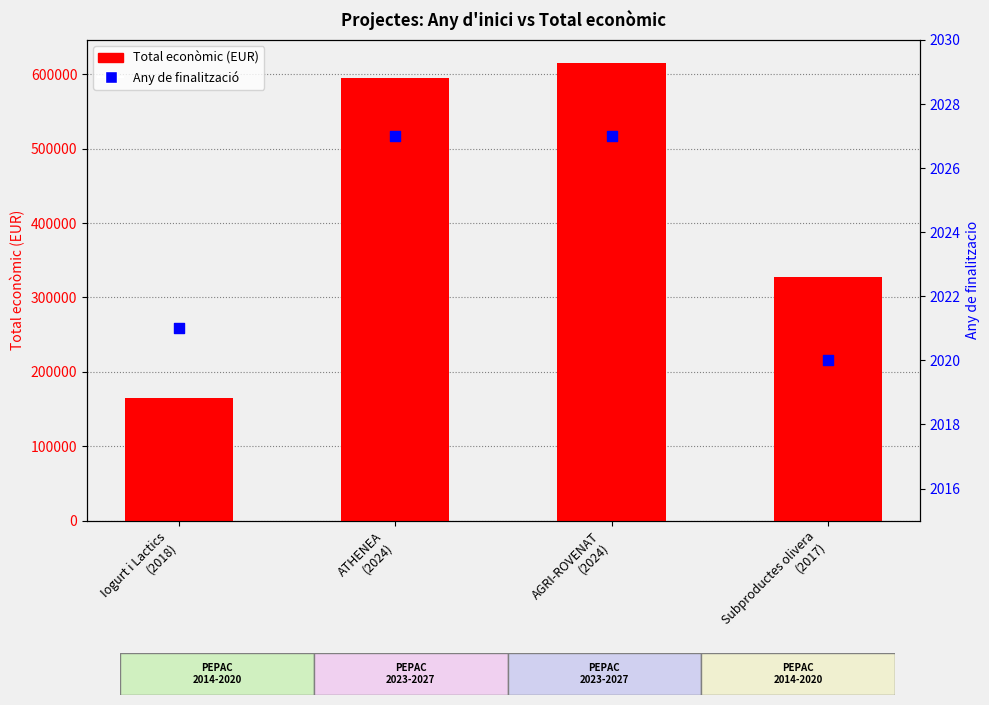

Which series has the widest spread of Y values?

Total económico